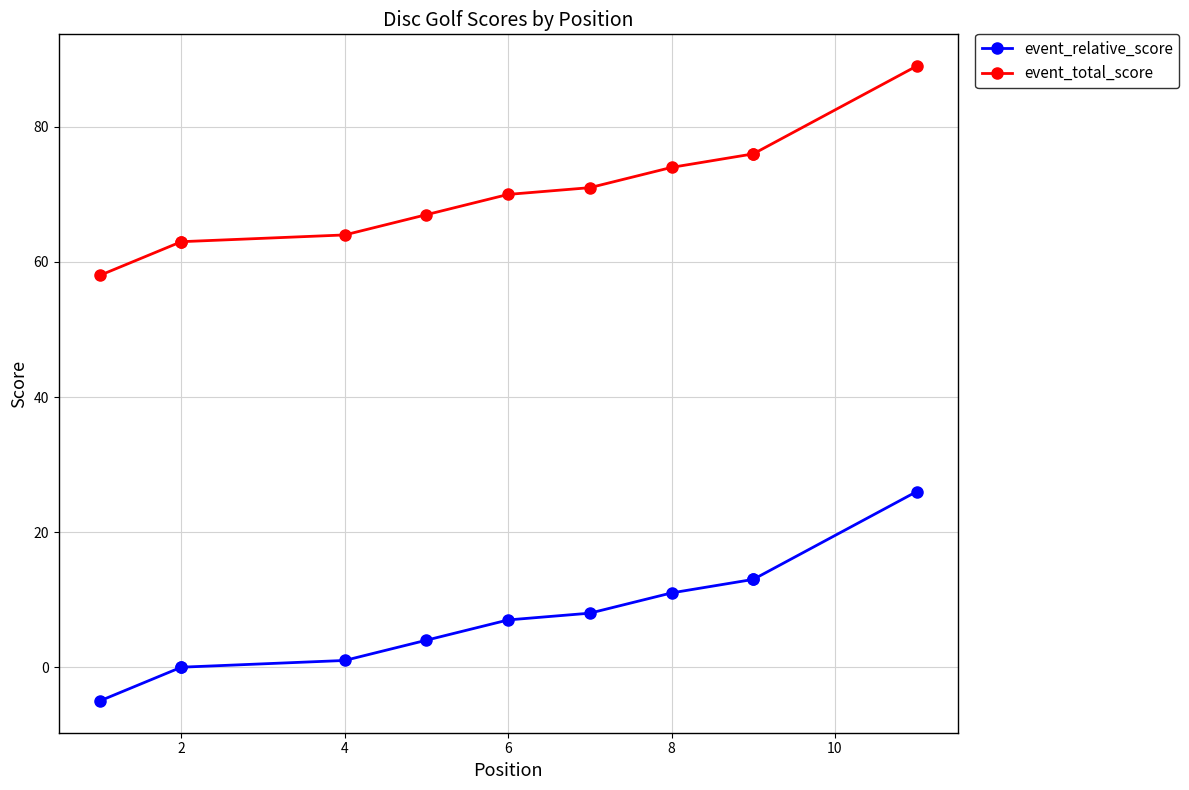

What is the spread (max minus min) of values at 8?

63